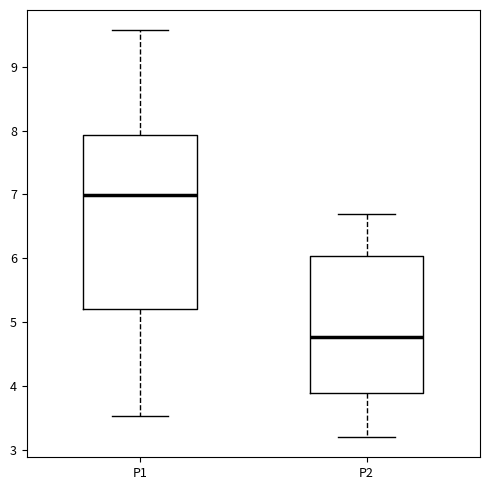

Reading left to right, read every box against the y-axis: the position of its median line, the range the box covers, and the ends of its whiskers. The values are not printed on the chart, so give them approximately, as read against the axis.

P1: median 7.0, box 5.2 to 7.9, whiskers 3.5 to 9.6
P2: median 4.8, box 3.9 to 6.0, whiskers 3.2 to 6.7